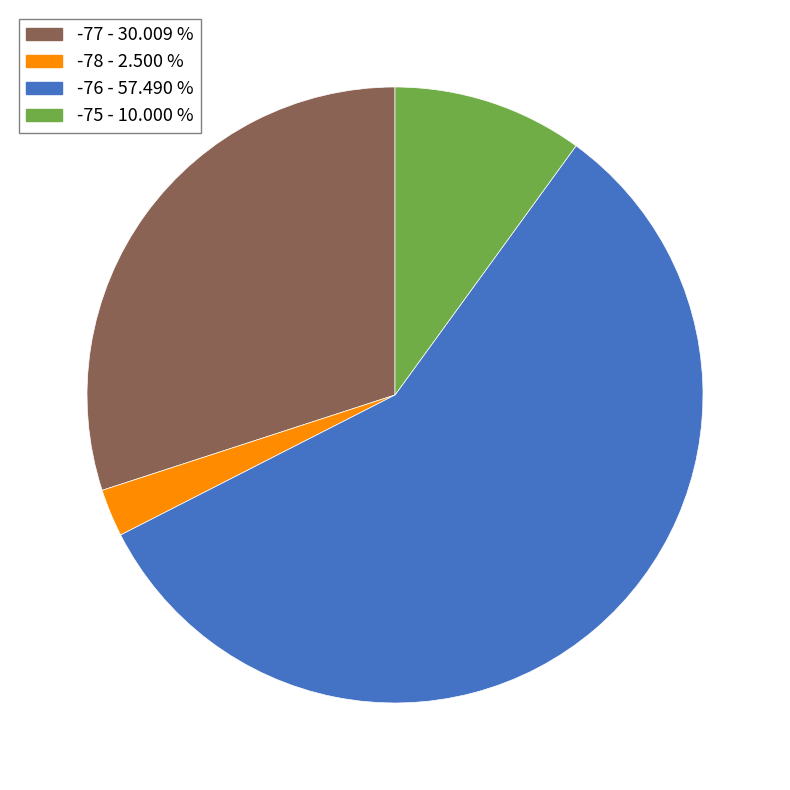

Is -77 - 30.009 % the majority of the pie?

No